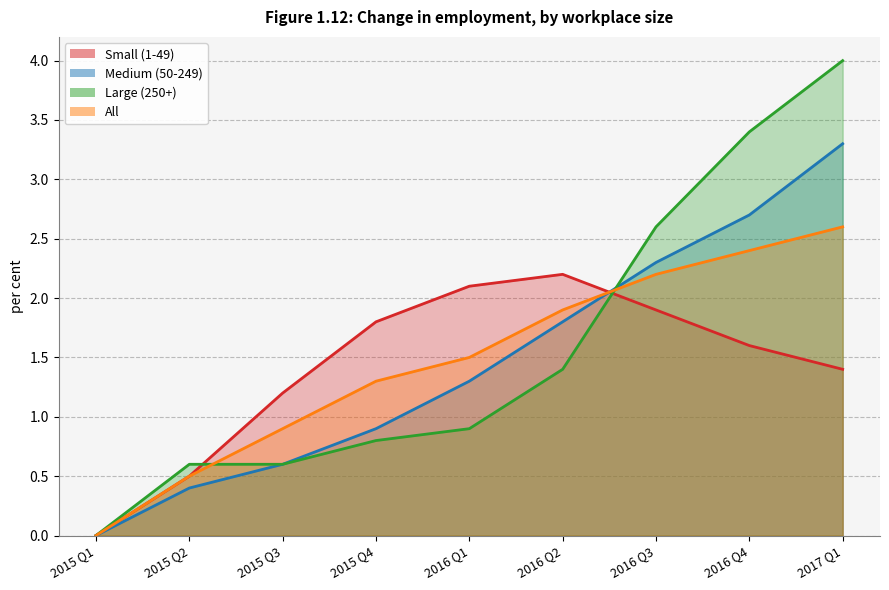

Count the number of categories in the chart.

9